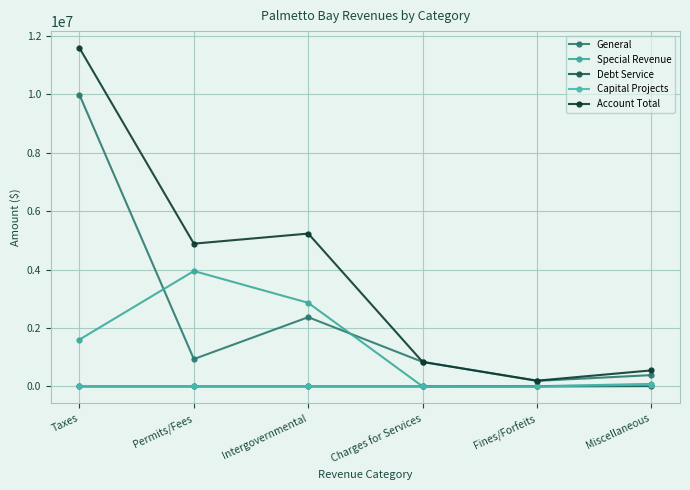

At Taxes, list the series in order from smallest to largest.

Debt Service, Capital Projects, Special Revenue, General, Account Total